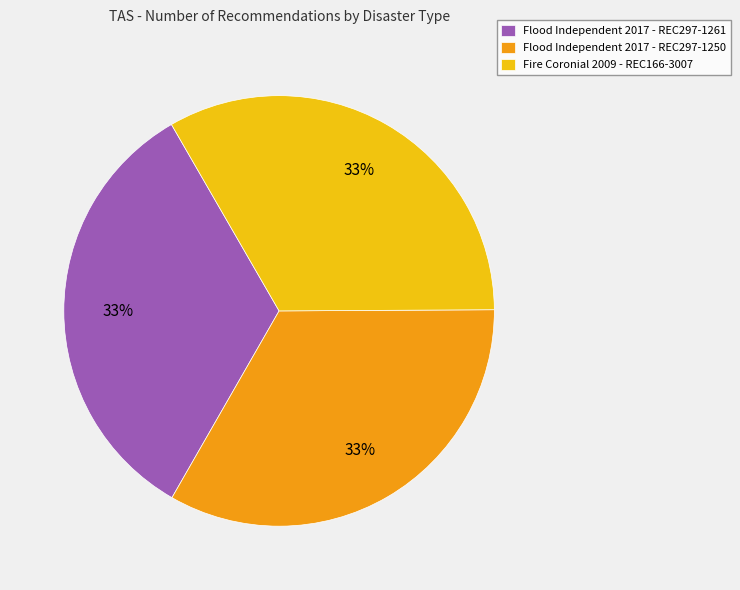

Is the sum of Flood Independent 2017 - REC297-1261 and Flood Independent 2017 - REC297-1250 greater than half?

Yes